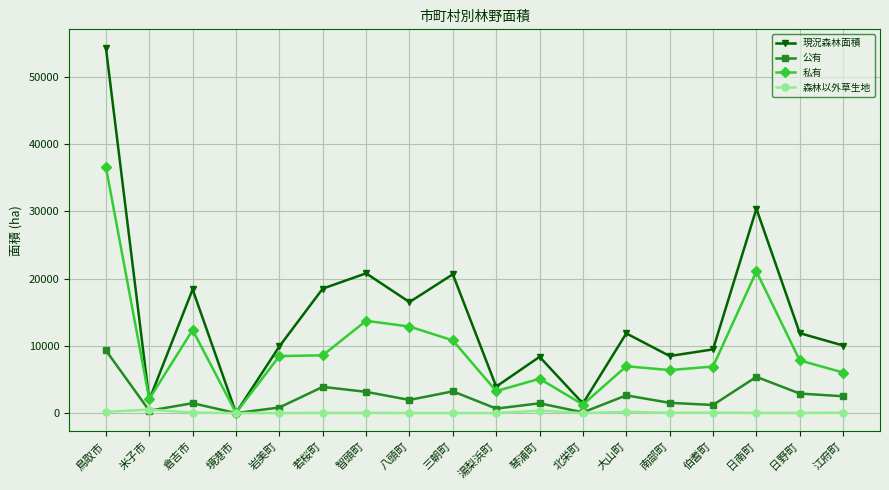

What is the sum of the 森林以外草生地 values at 江府町 and 琴浦町?

424